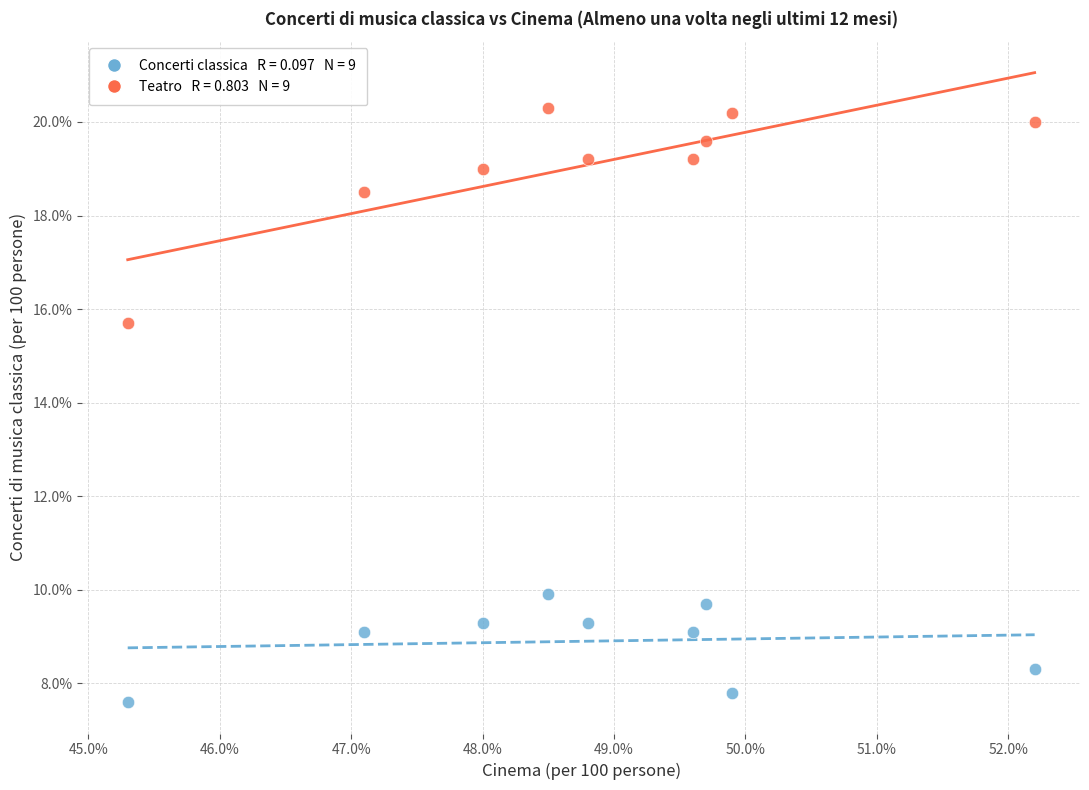

Across all series, what Y value is closest to 13?

15.7